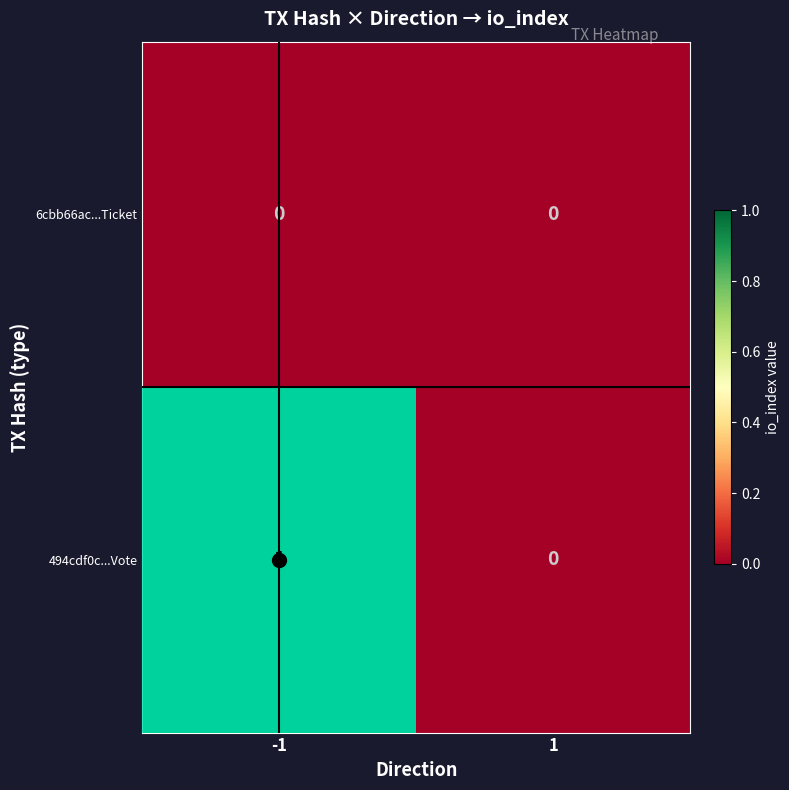

How many series are shown in this chart?

2